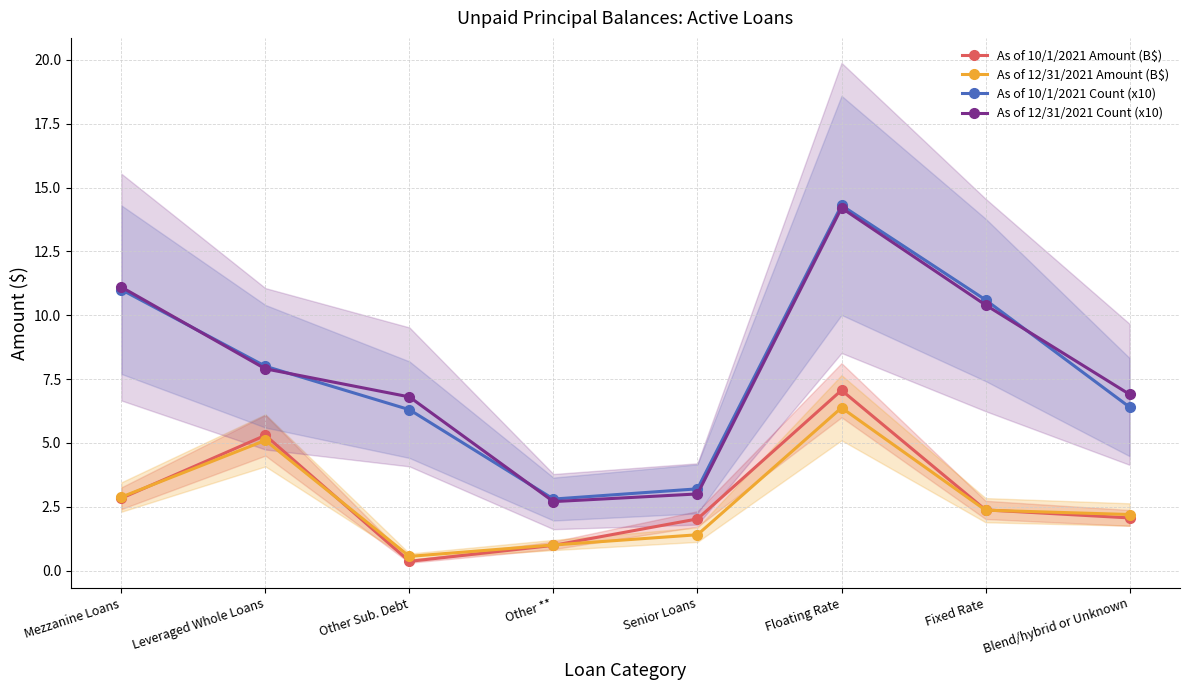

What are all the series names shown in the legend?

As of 10/1/2021 Amount (B$), As of 12/31/2021 Amount (B$), As of 10/1/2021 Count (x10), As of 12/31/2021 Count (x10)